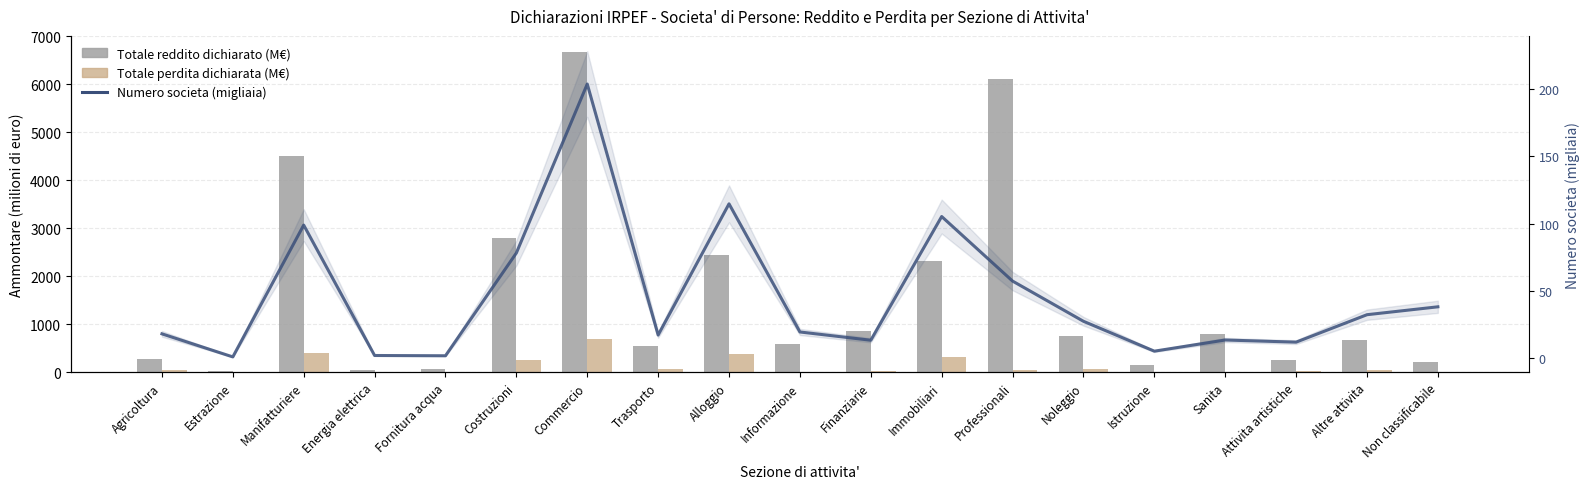

At which label is Numero societa (migliaia) closest to 102?

Manifatturiere